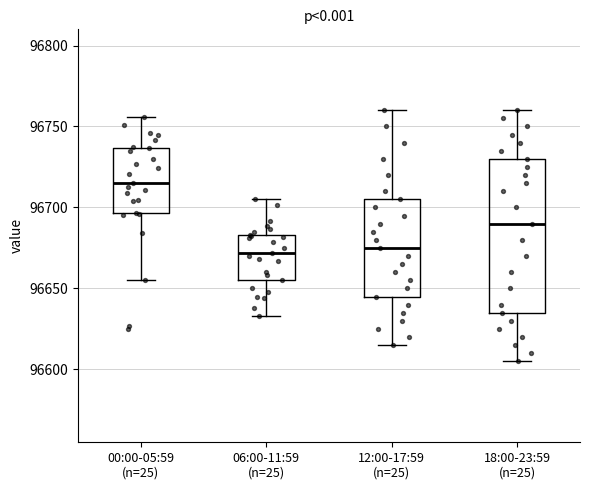

Where does the lower whisker of the box for 06:00-11:59 (n=25) end on the y-axis? The values are not printed on the chart, so give them approximately, as read against the axis.

96635